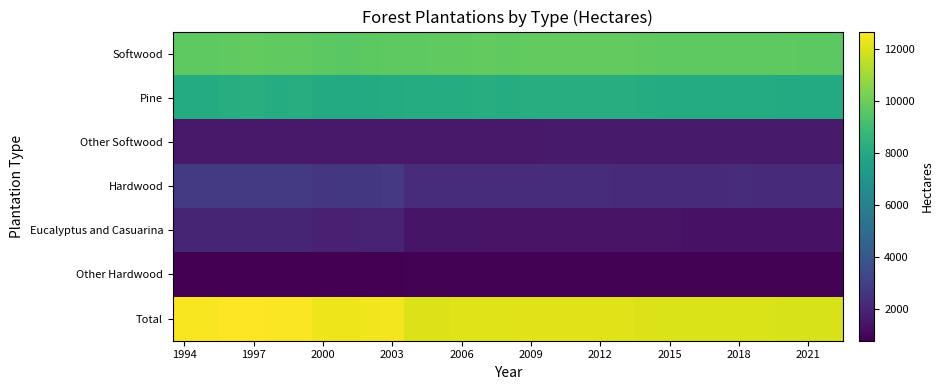

Count the number of categories in the chart.

29